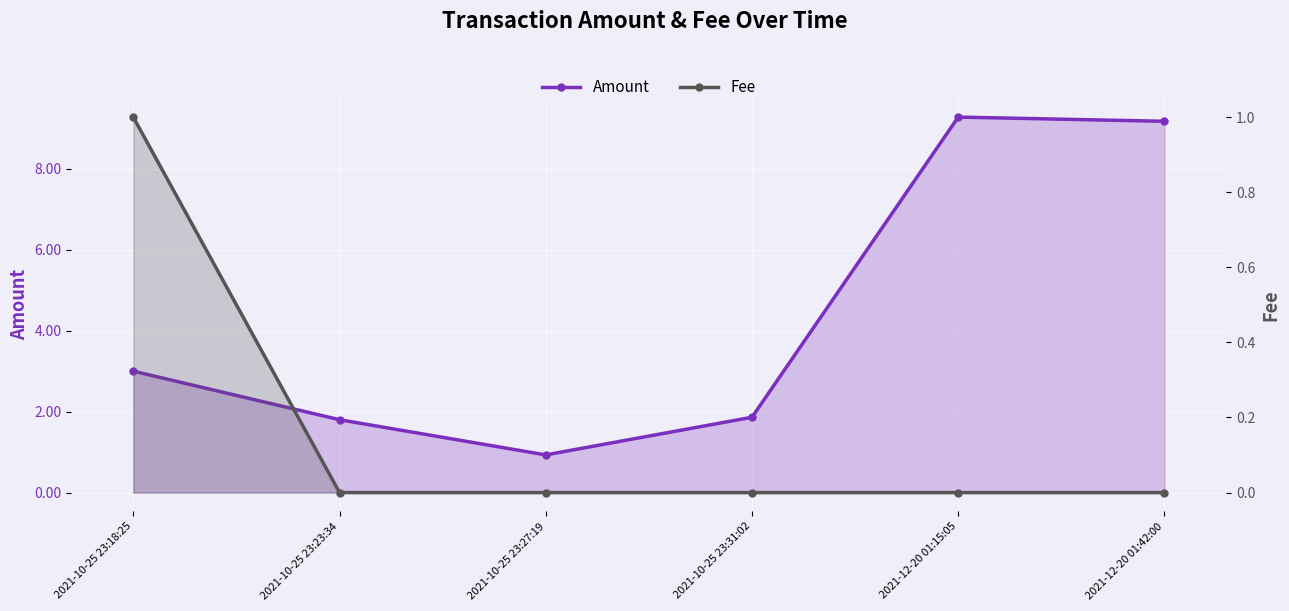

What is the total value across all series at 2021-10-25 23:31:02?

1.9